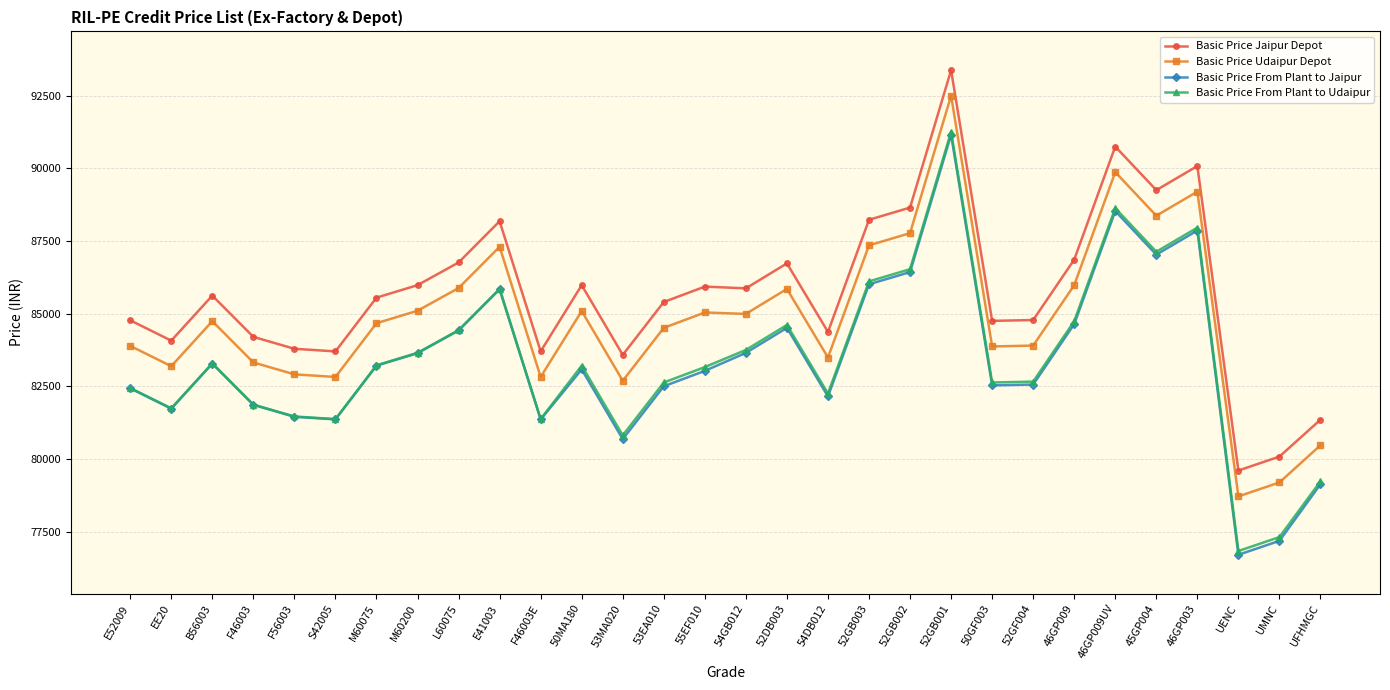

True or false: Basic Price Udaipur Depot and Basic Price From Plant to Udaipur intersect in this chart.

False